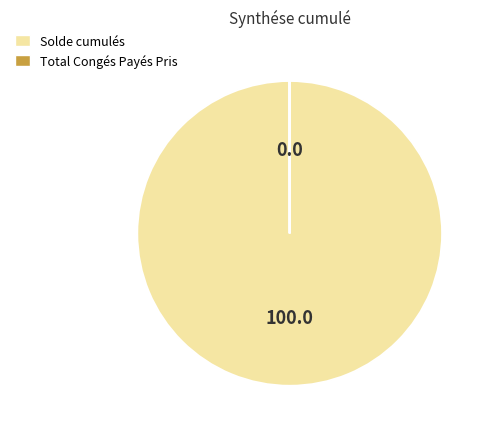

Is there any slice that represents more than half of the pie?

Yes